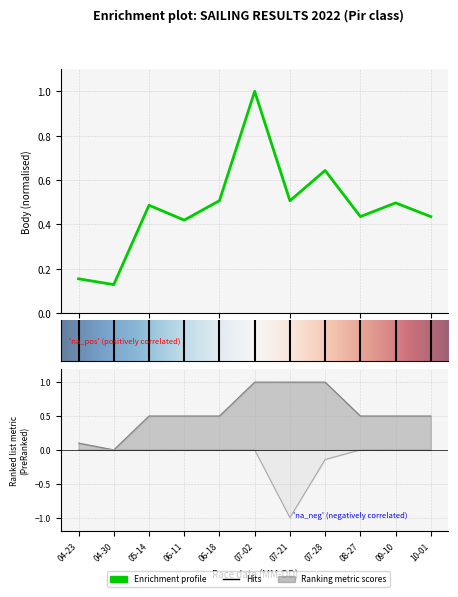

Rank the categories by Pořadí value from lowest to highest.

07-21, 07-28, 04-23, 04-30, 05-14, 06-11, 06-18, 07-02, 08-27, 09-10, 10-01